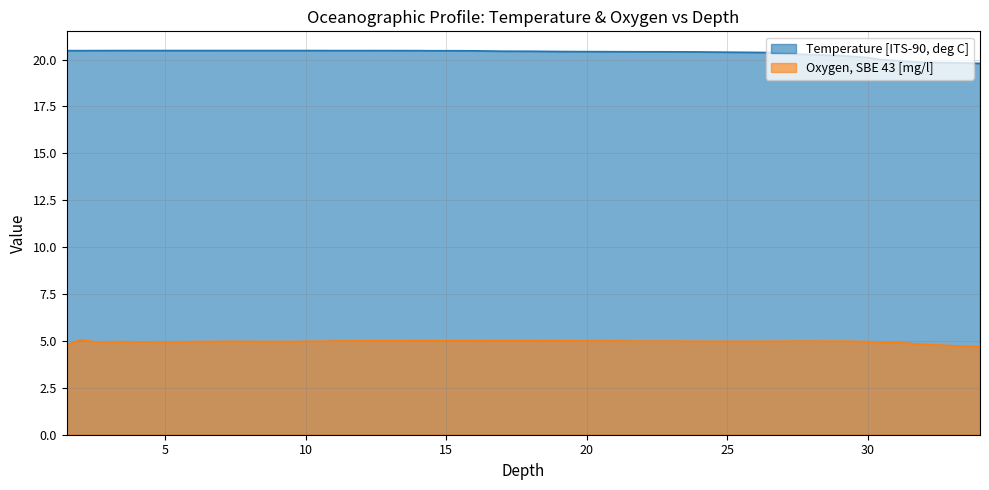

List the series in order of their peak value, lowest first.

Oxygen, SBE 43 [mg/l], Temperature [ITS-90, deg C]